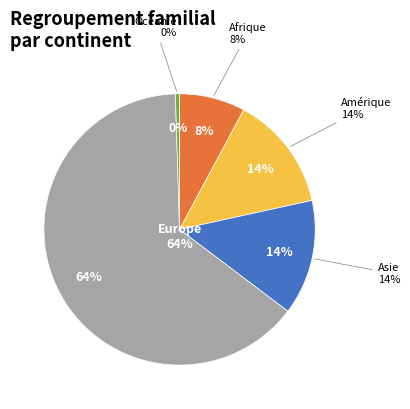

True or false: Océanie accounts for 0% of the total.

True